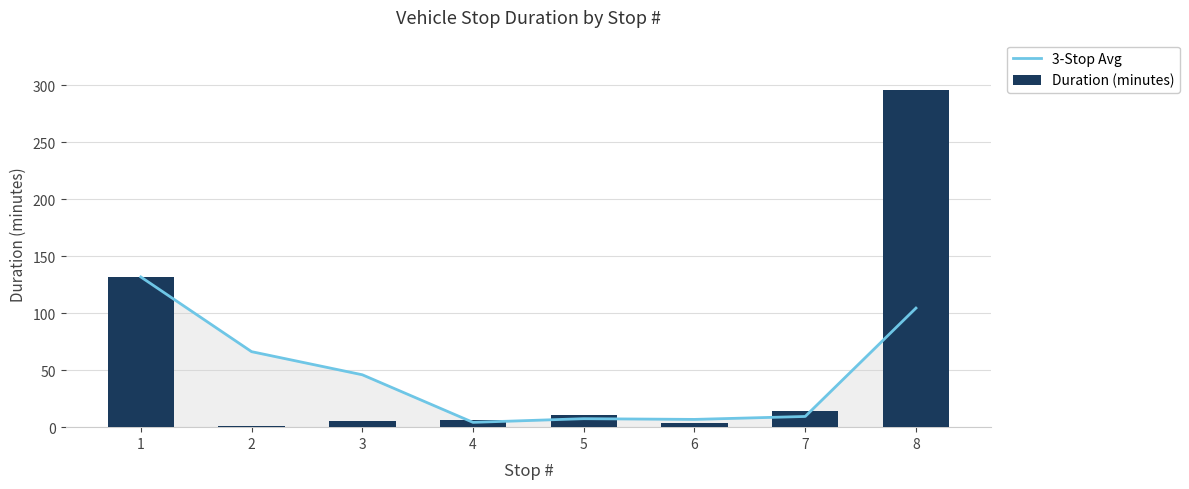

Which series has the largest total across all categories?

Duration (minutes)